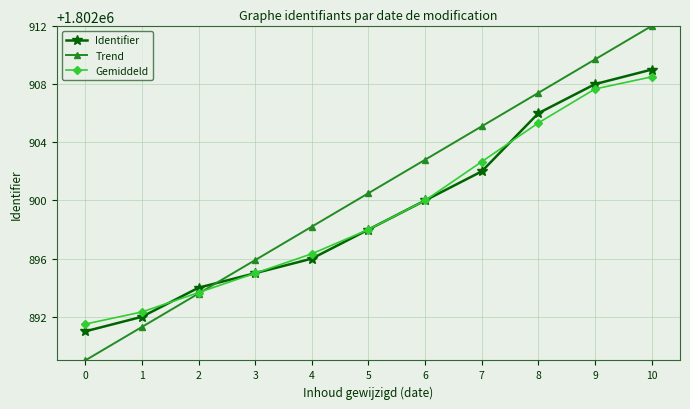

Rank the categories by Trend value from lowest to highest.

0, 1, 2, 3, 4, 5, 6, 7, 8, 9, 10